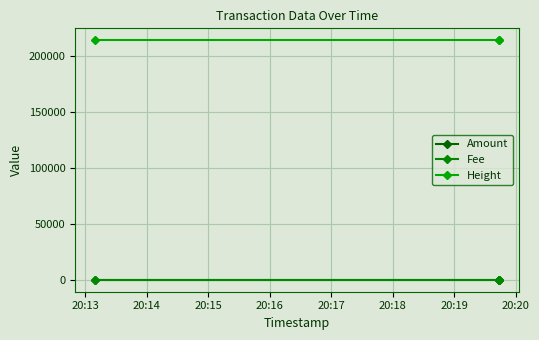

What are all the series names shown in the legend?

Amount, Fee, Height